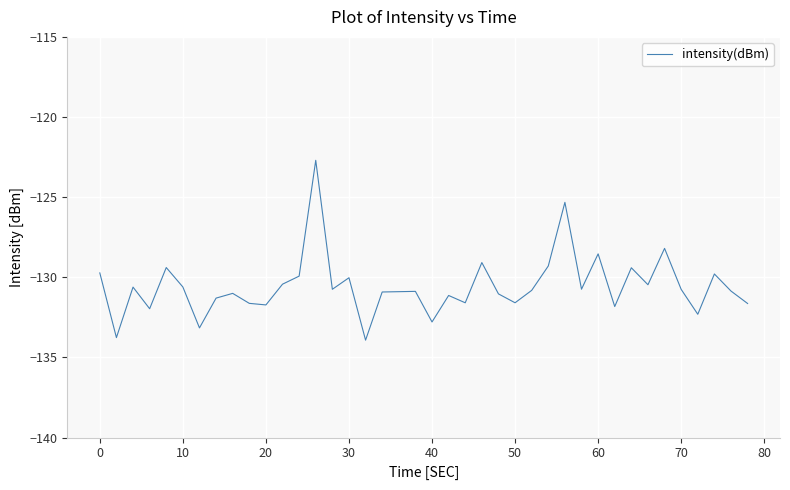

What is the maximum value shown in the chart?

-122.7